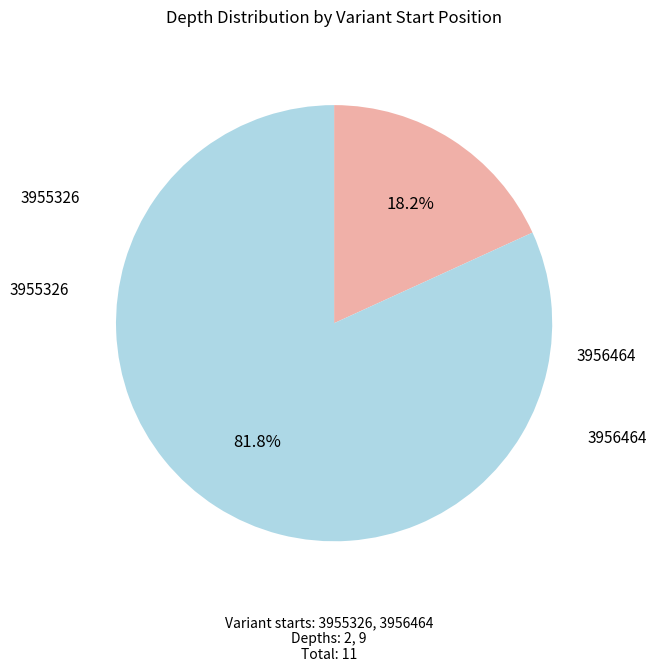

True or false: 3955326 accounts for 18% of the total.

True